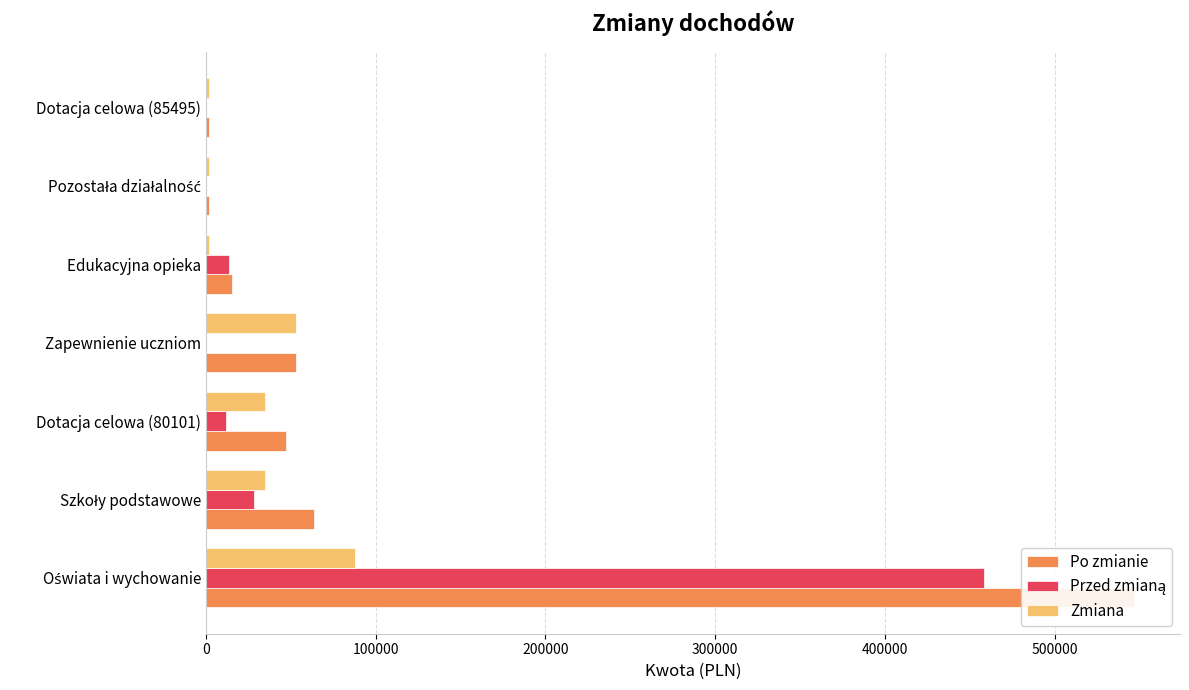

Between Szkoły podstawowe and Dotacja celowa (85495), which series saw the biggest shift?

Po zmianie